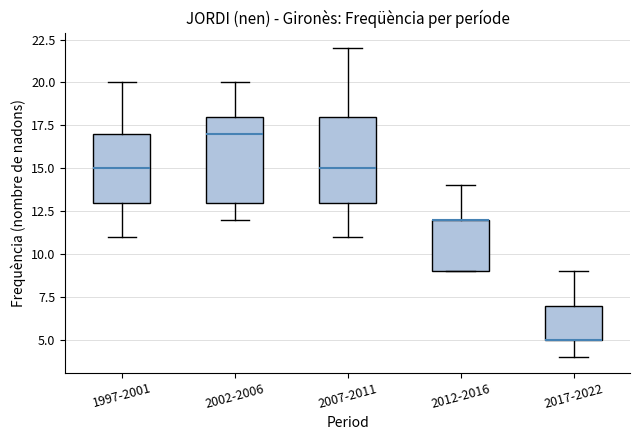

Where does the lower whisker of the box for 2017-2022 end on the y-axis? The values are not printed on the chart, so give them approximately, as read against the axis.

4